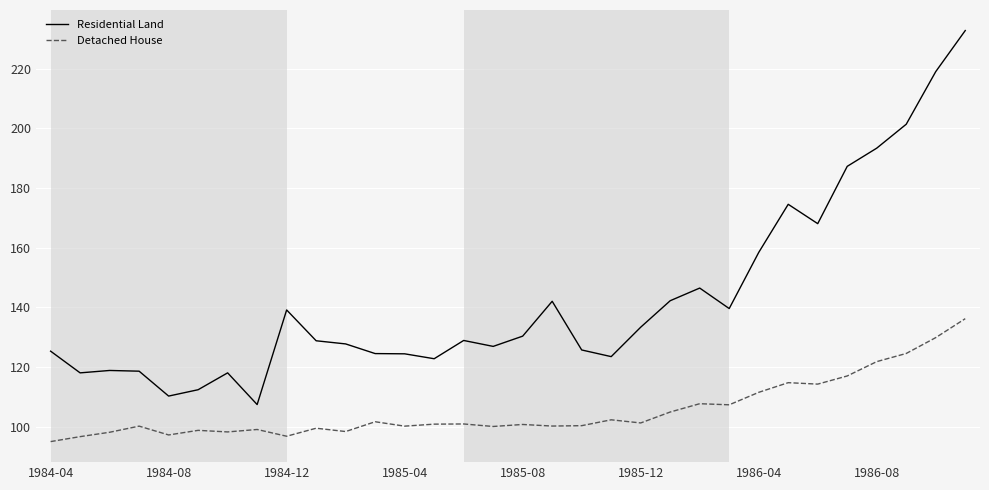

True or false: Residential Land and Detached House intersect in this chart.

False